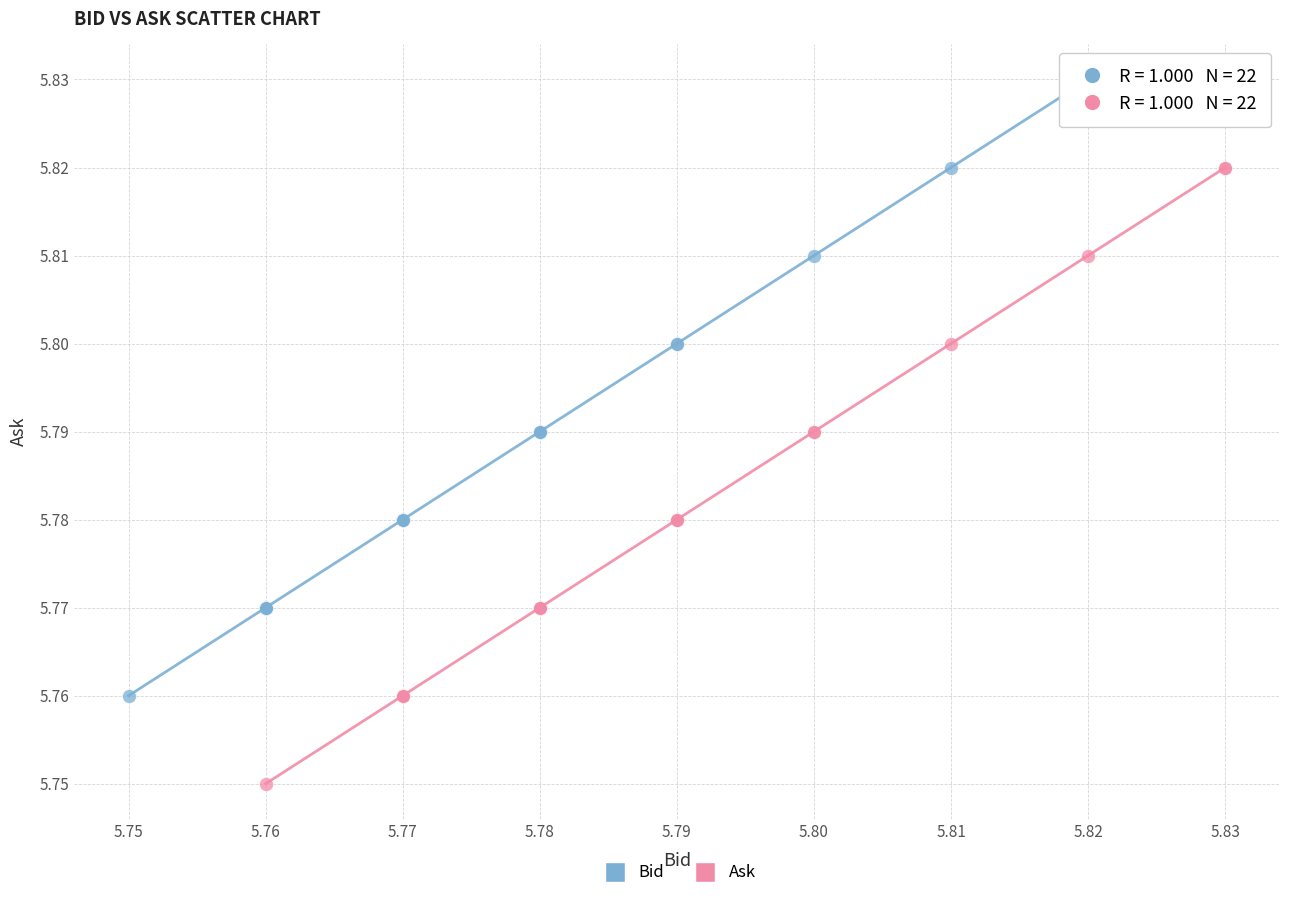

Which series reaches the maximum Y coordinate?

Bid